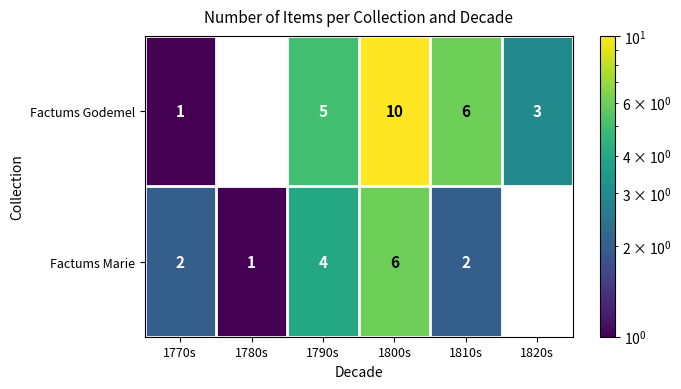

At 1780s, list the series in order from largest to smallest.

Factums Marie, Factums Godemel